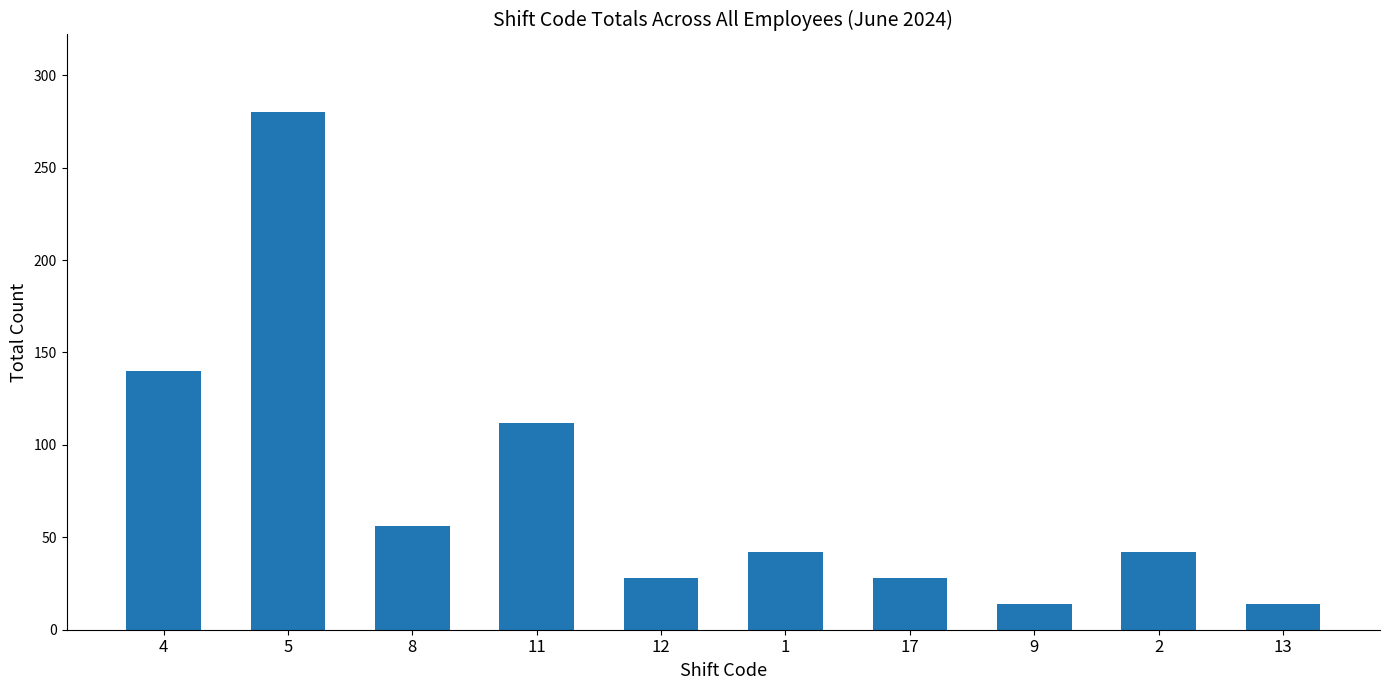

How many data points does each series have?

10